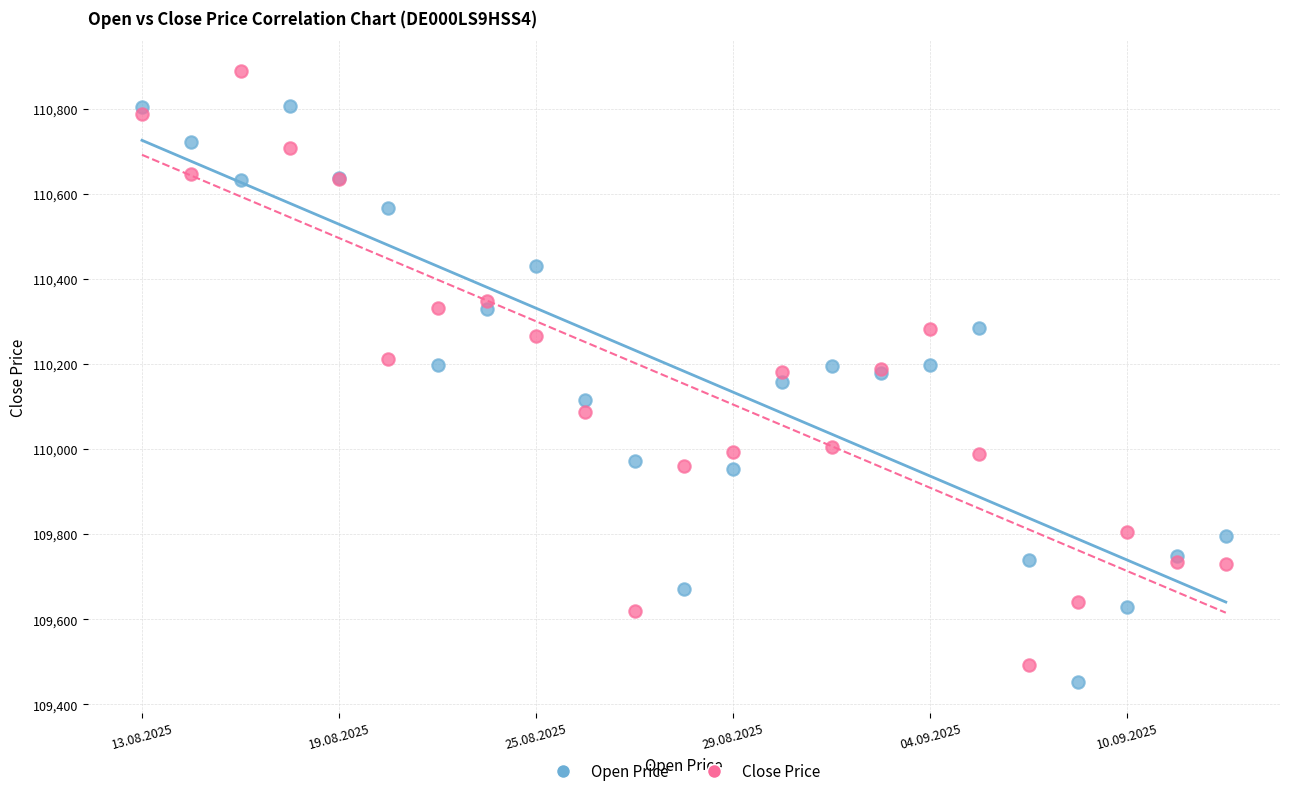

Which series contains the lowest Y value?

Open Price